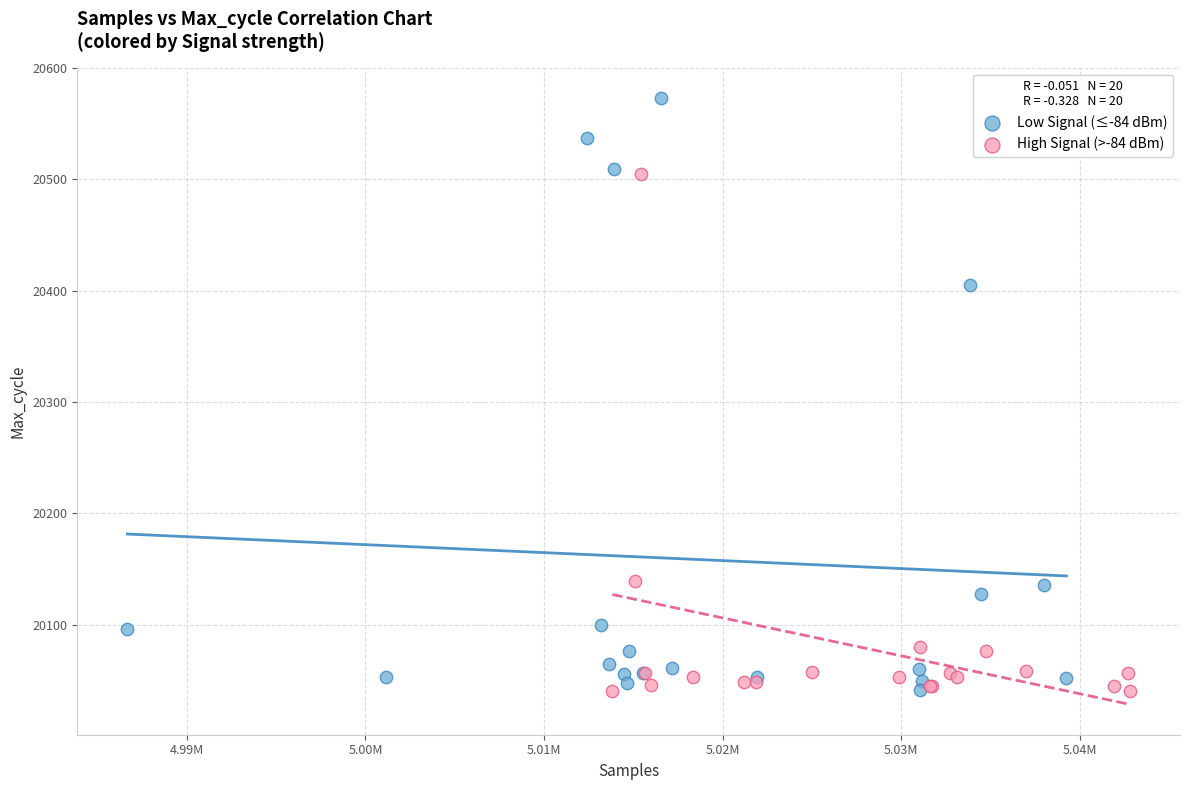

Which series has the largest Y range (max minus min)?

Low Signal (≤-84 dBm)